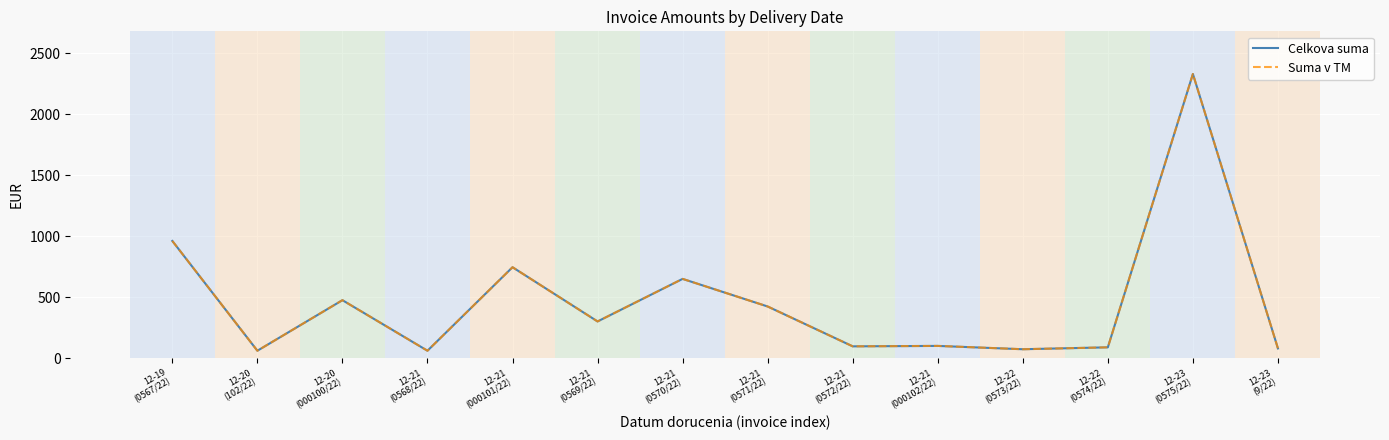

Does the chart display data point markers on the line(s)?

No